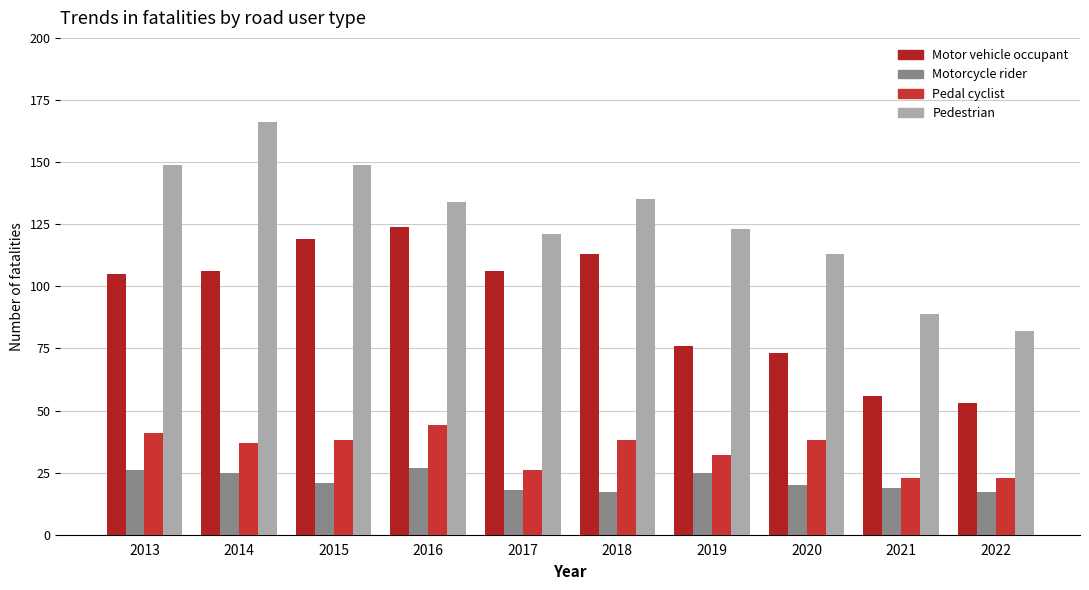

What is the approximate value of Motor vehicle occupant at 2020?

73